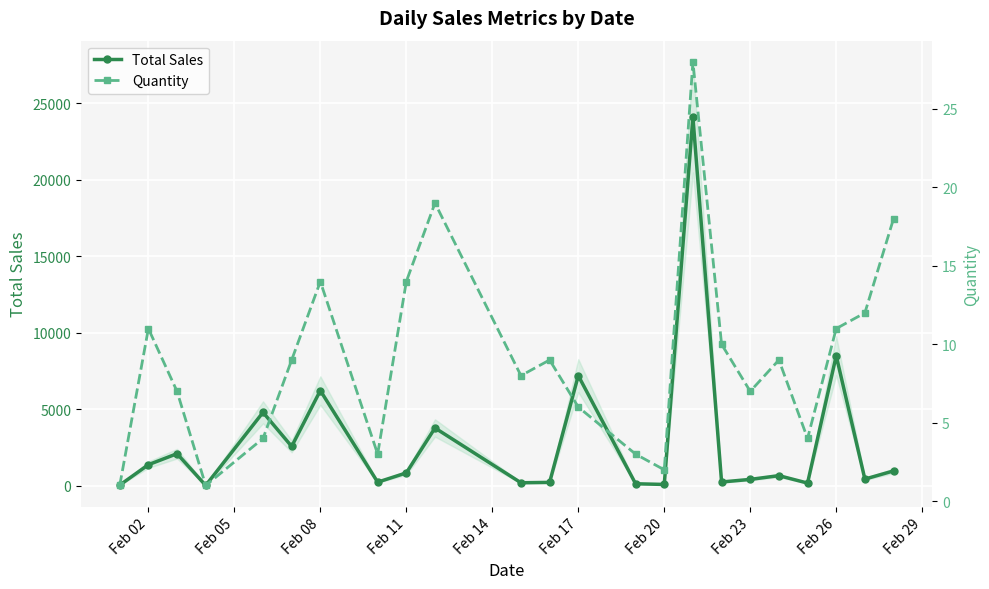

In Quantity, how many points are higher than both neighbors (excluding endpoints)?

6